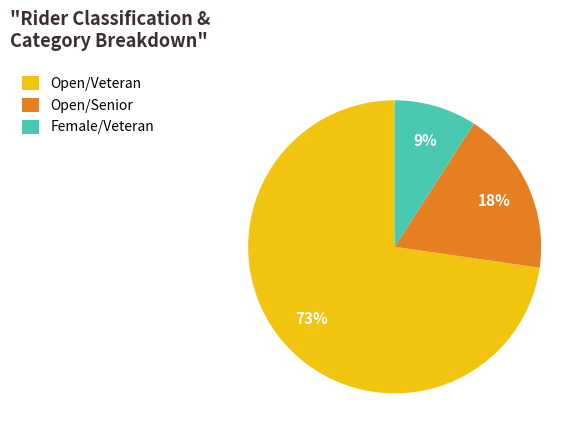

What percentage is the Female/Veteran slice, to the nearest percent?

9%